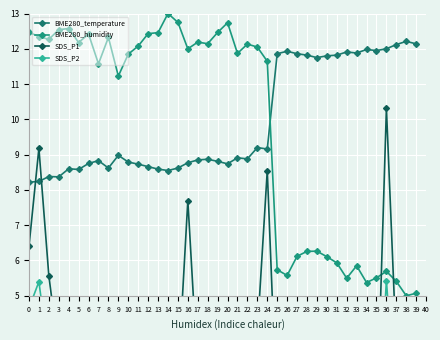

List the series in order of their peak value, lowest first.

SDS_P2, SDS_P1, BME280_temperature, BME280_humidity